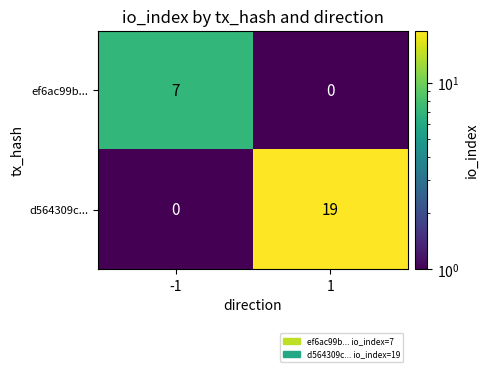

What is the average value of the ef6ac99b... series?

4